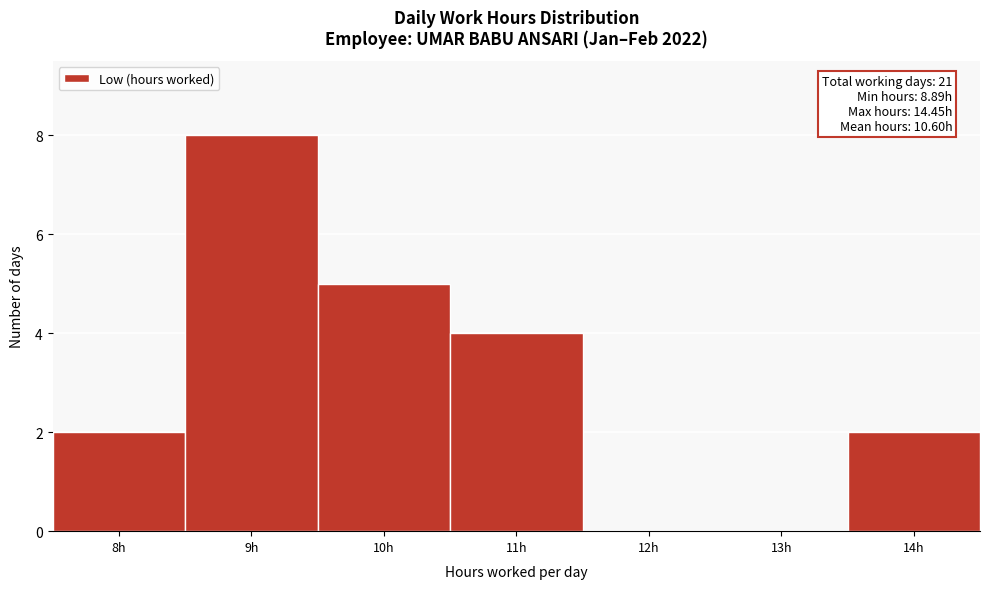

Reading left to right, extract all data points from this chart.

8h=2	9h=8	10h=5	11h=4	12h=0	13h=0	14h=2